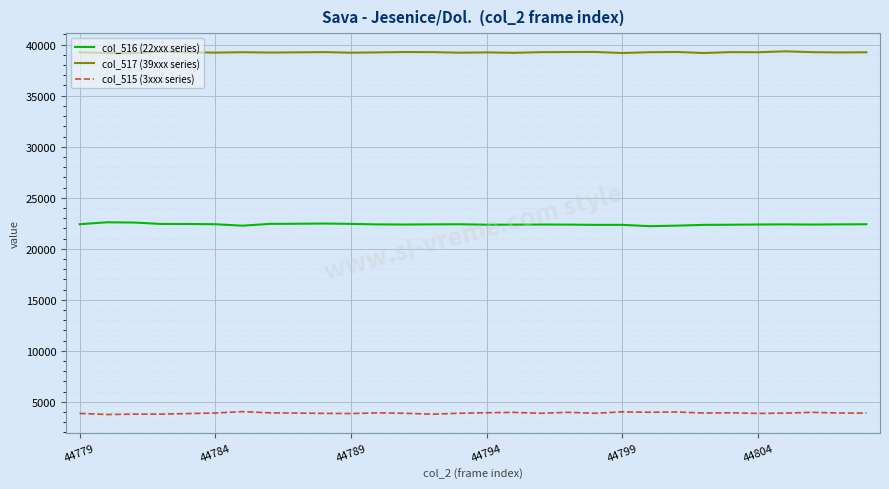

How many lines are shown in the chart?

3